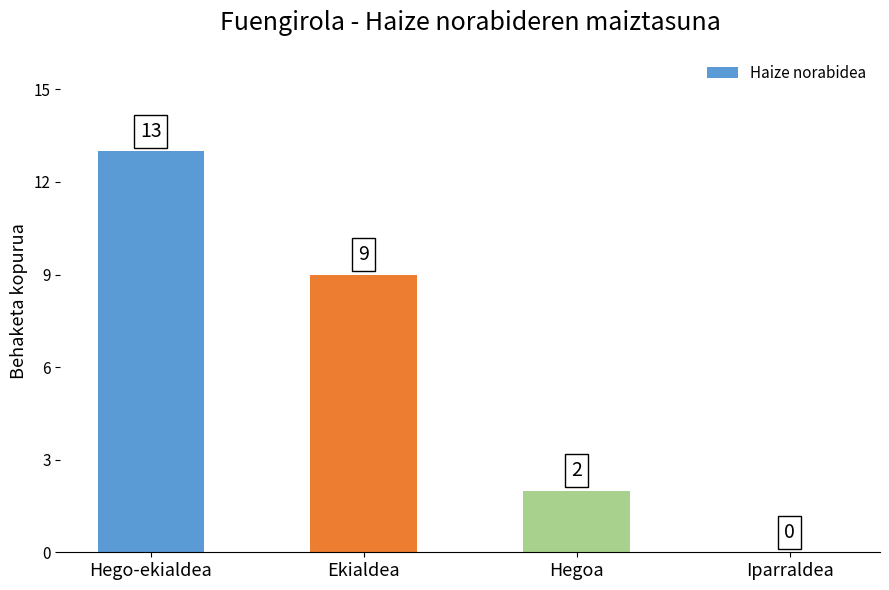

Which label corresponds to the largest value in the chart?

Hego-ekialdea